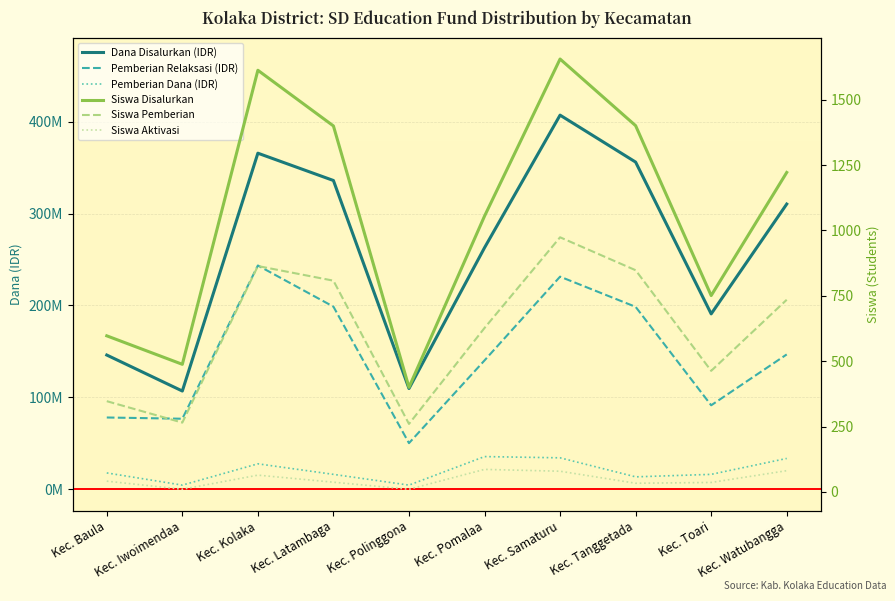

Which has a higher value, Kec. Baula or Kec. Watubangga?

Kec. Watubangga